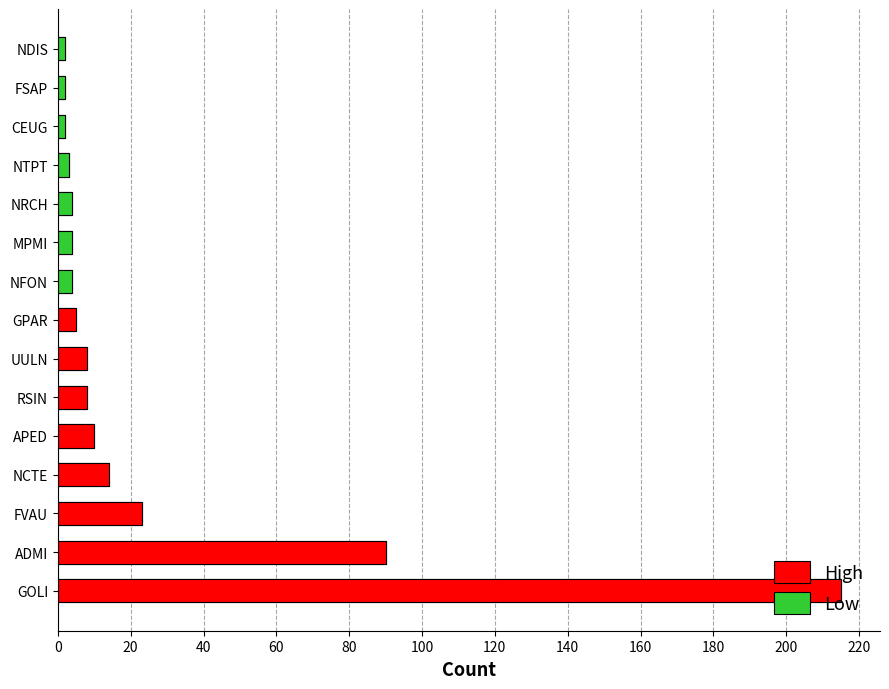

What is the difference between the second highest and minimum values?

89